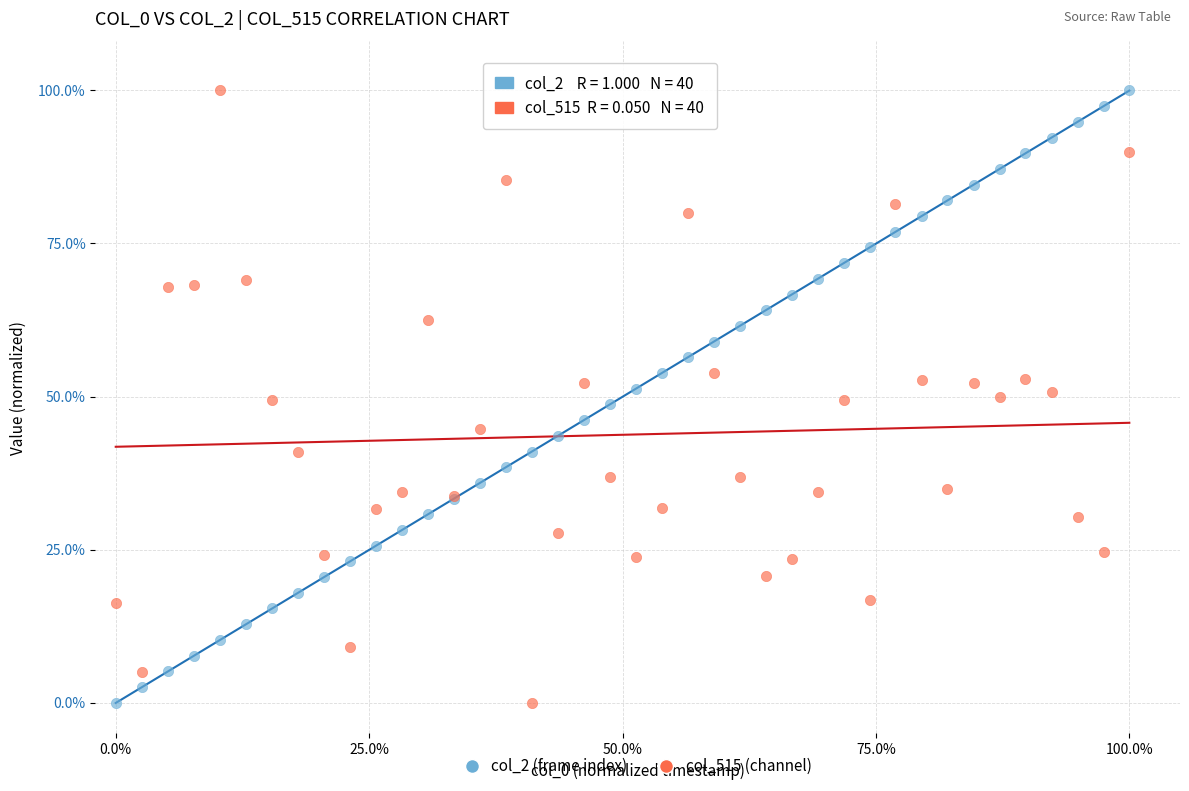

What is the X range (max minus min) for the scatter plot?

100.0